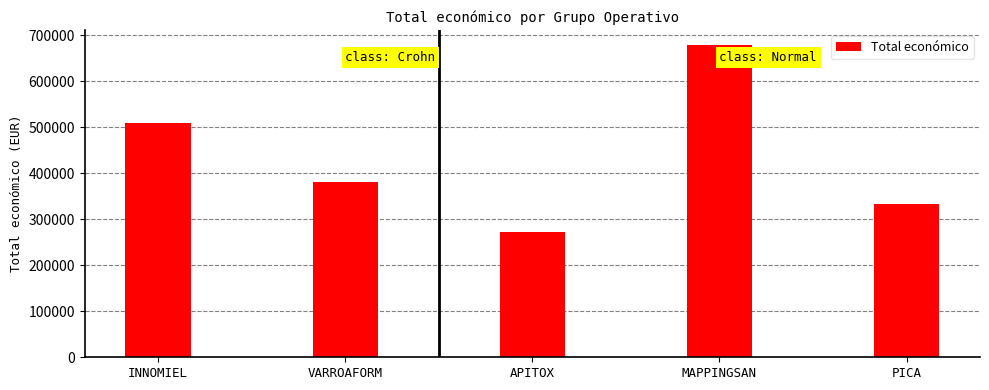

Reading left to right, list all the values displayed in this chart.

508090	379920	271552	677425	333001